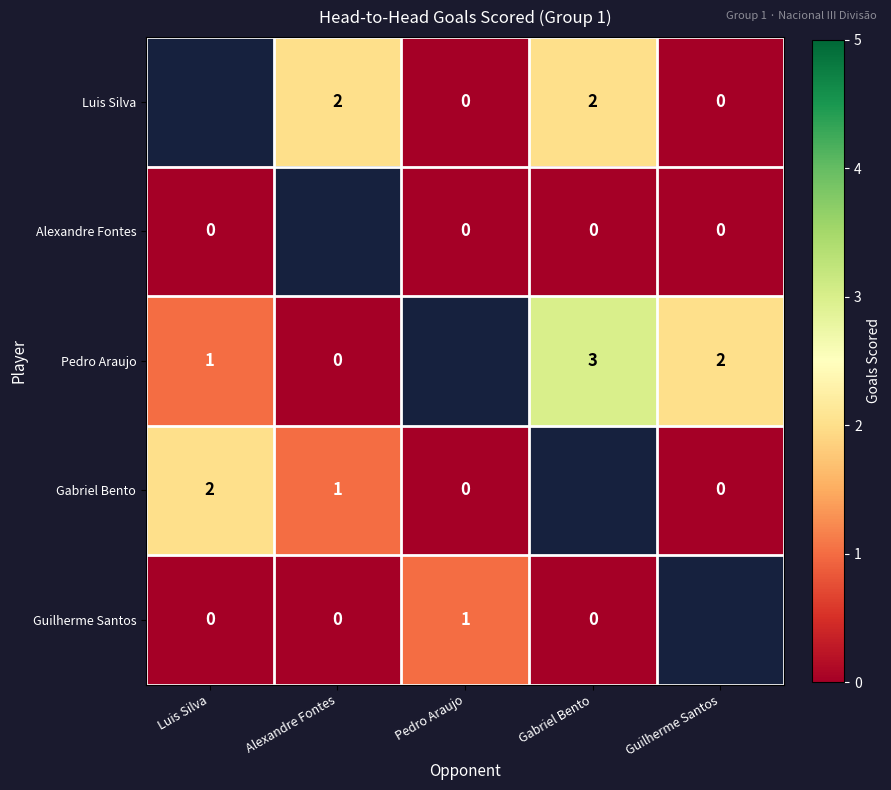

Is it true that Pedro Araujo equals 3 at Gabriel Bento?

True